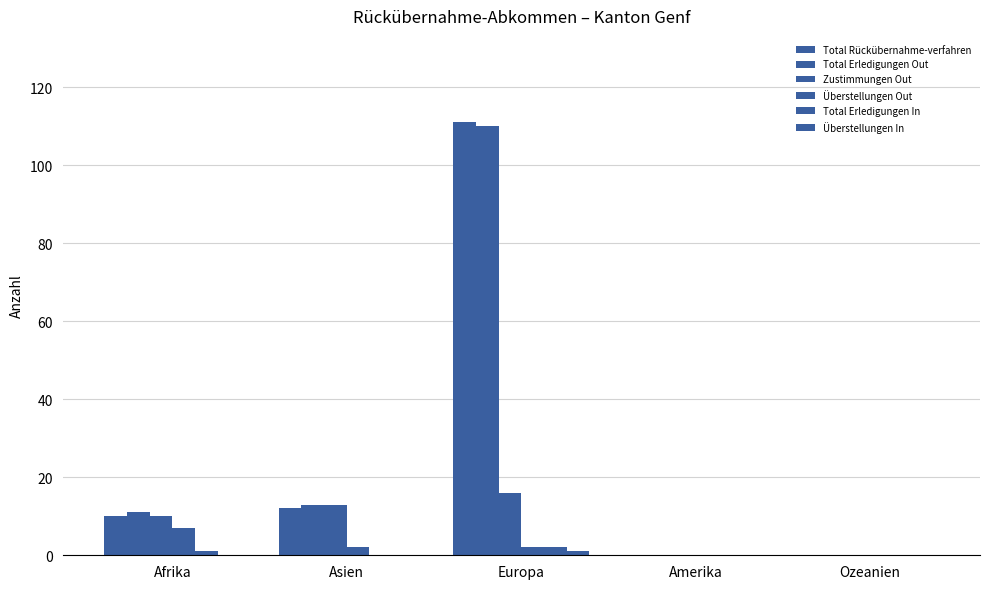

Does the chart contain stacked bars?

No